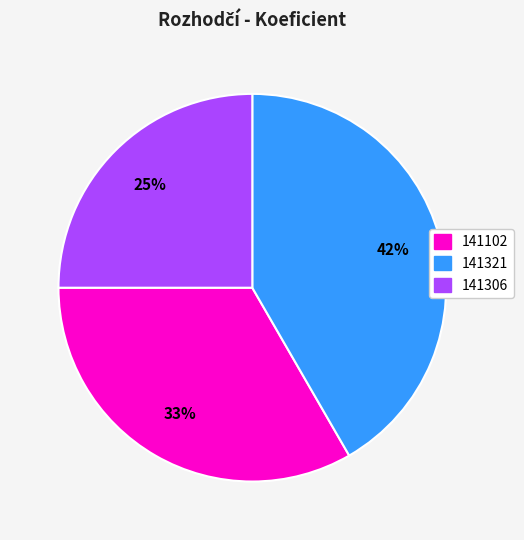

Which category has the smallest portion of the pie?

141306